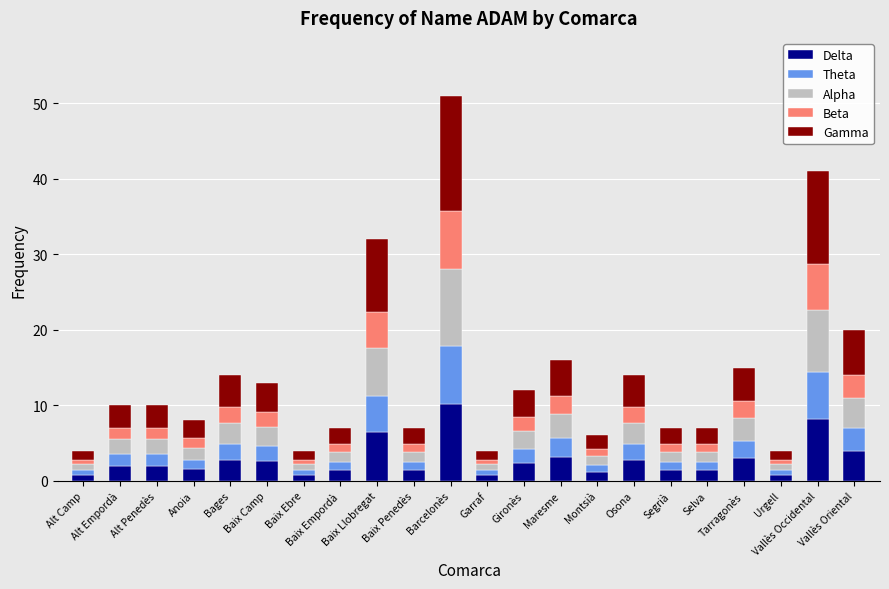

What is the difference between the maximum and second lowest values in the Delta series?

9.4